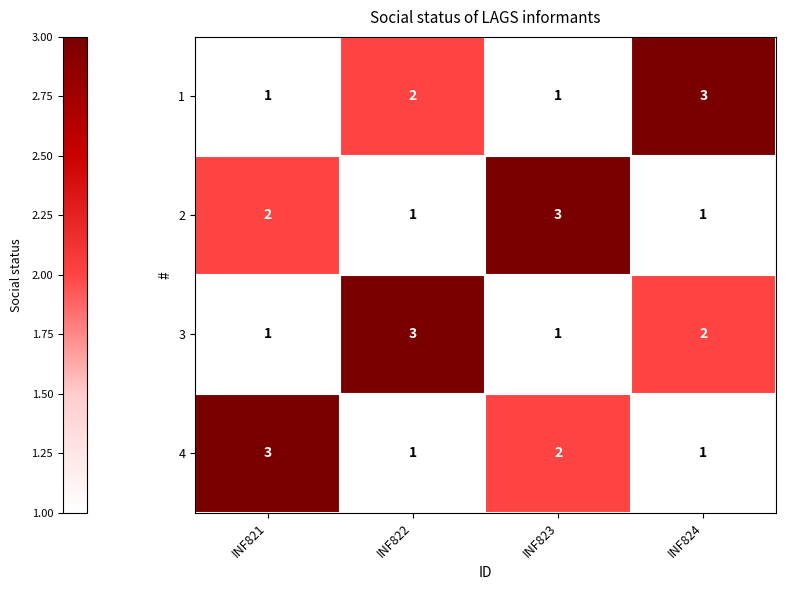

What is the sum of the 2 values at INF821 and INF823?

5